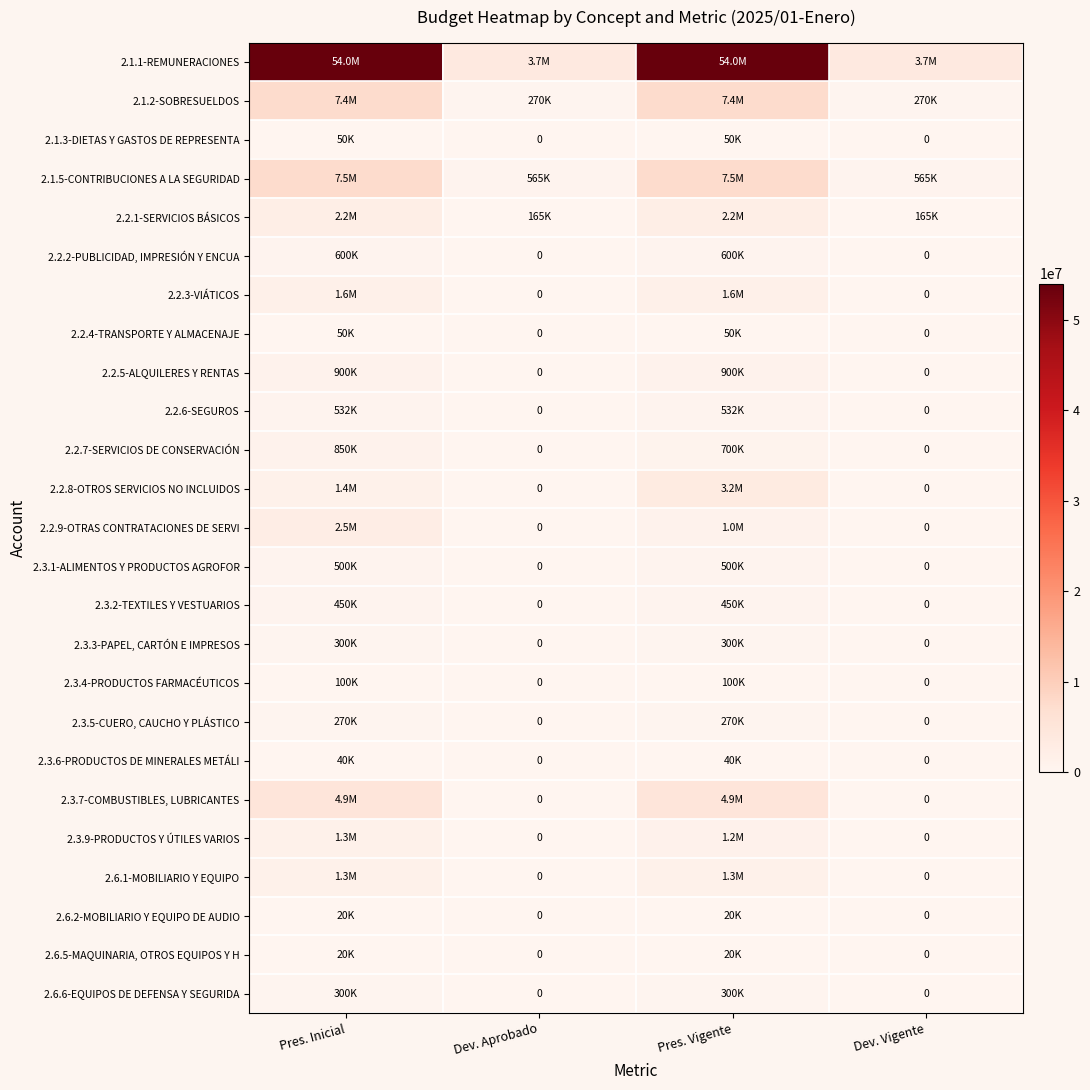

The 2.1.3-DIETAS Y GASTOS DE REPRESENTA series shows 32563.5 at Dev. Vigente. True or false?

False